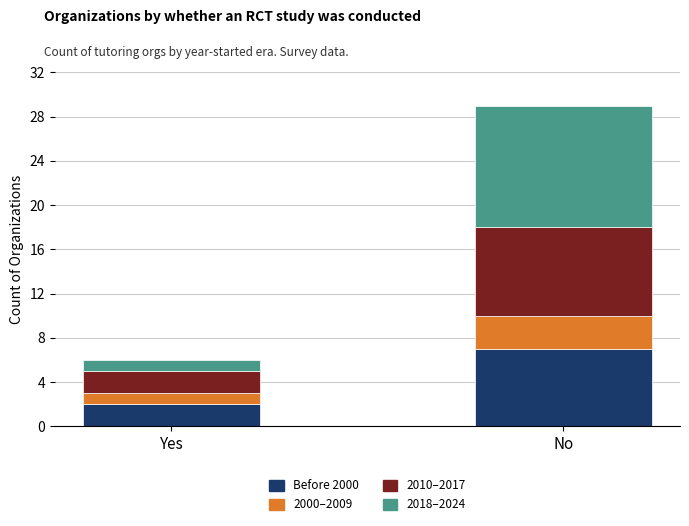

True or false: Before 2000 has a value of 1 at Yes.

False